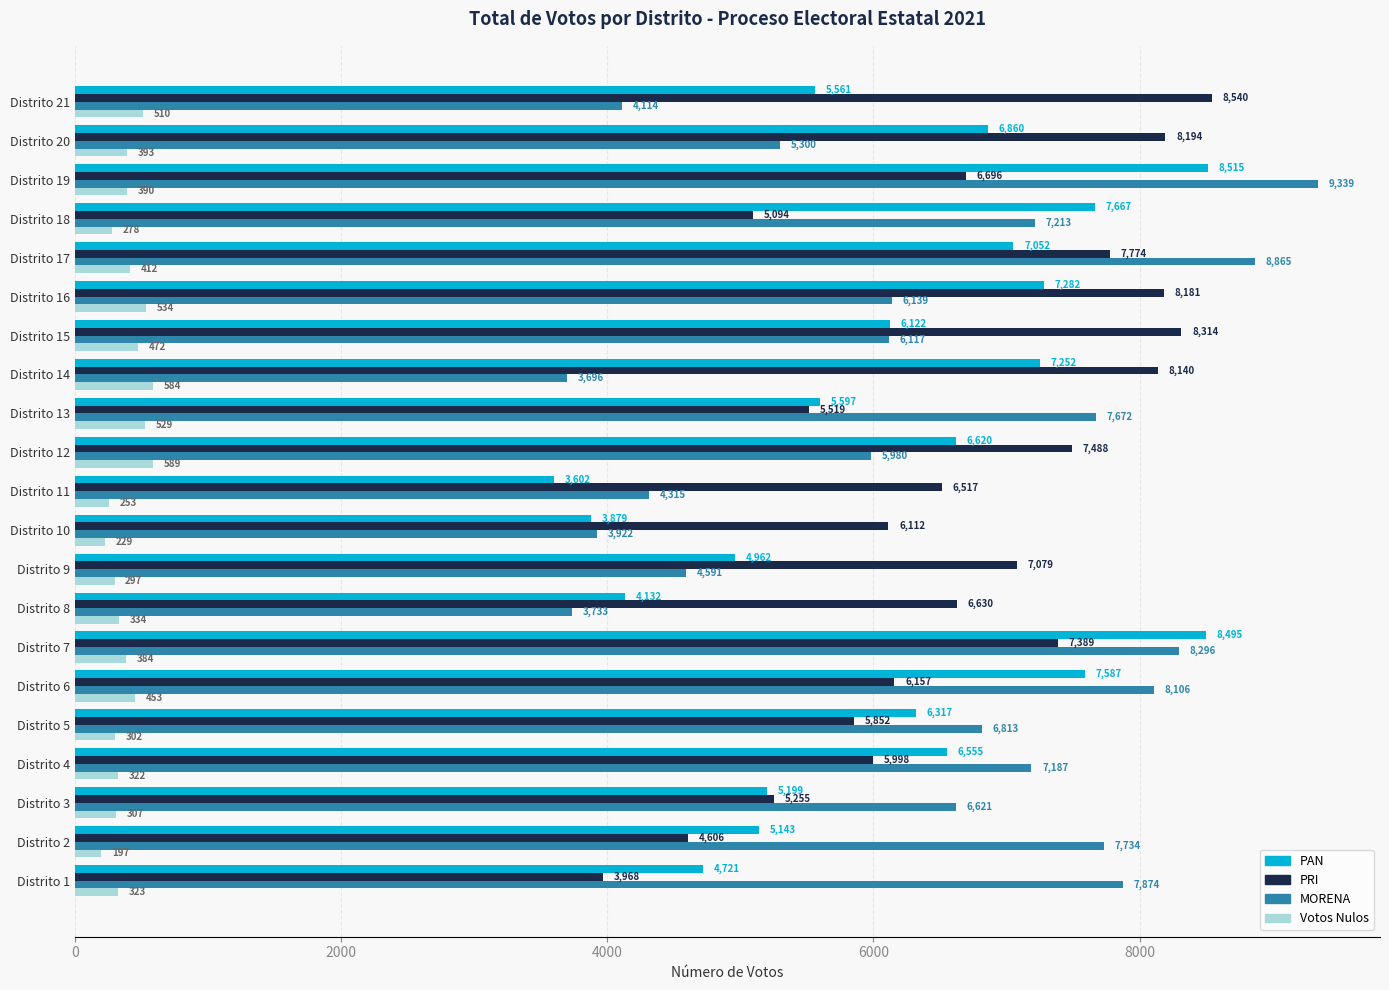

Which series has the widest spread of values?

MORENA